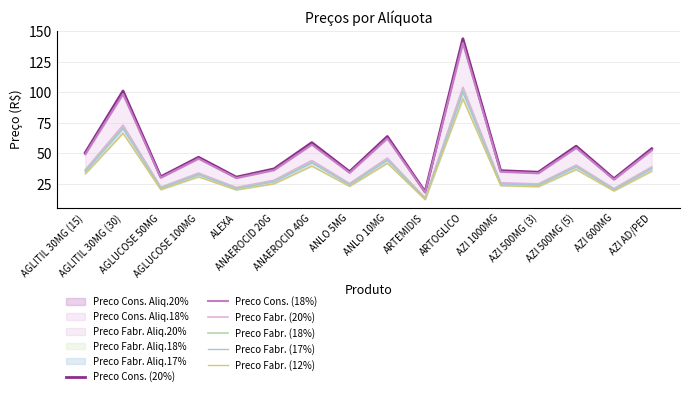

Is the value of Preco Fabr. (12%) at ANLO 5MG greater than the value of Preco Fabr. (20%) at ARTEMIDIS?

Yes